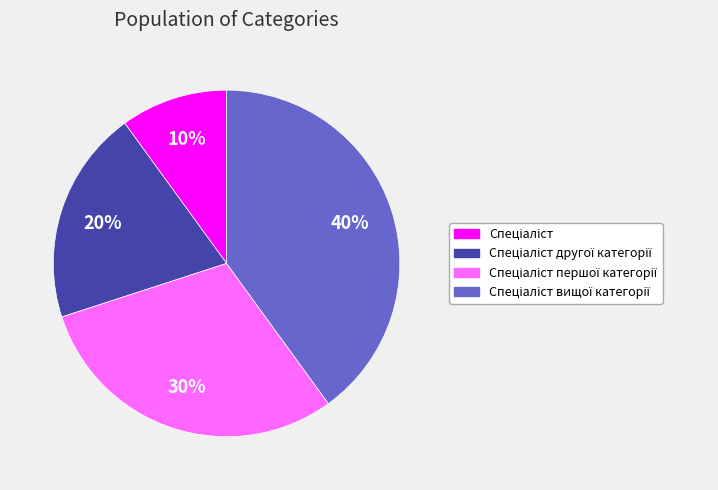

How many segments does this pie chart have?

4